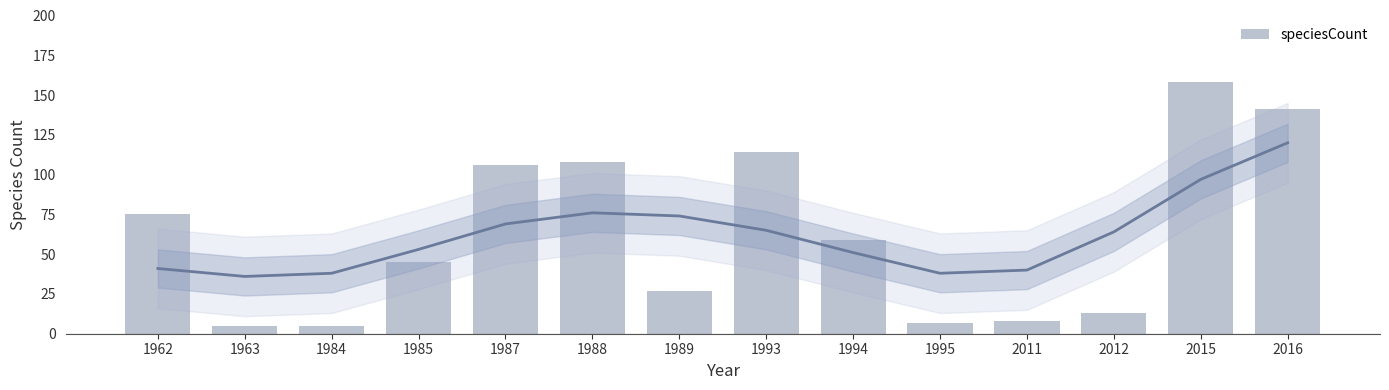

What is the difference between the maximum and minimum values?

153